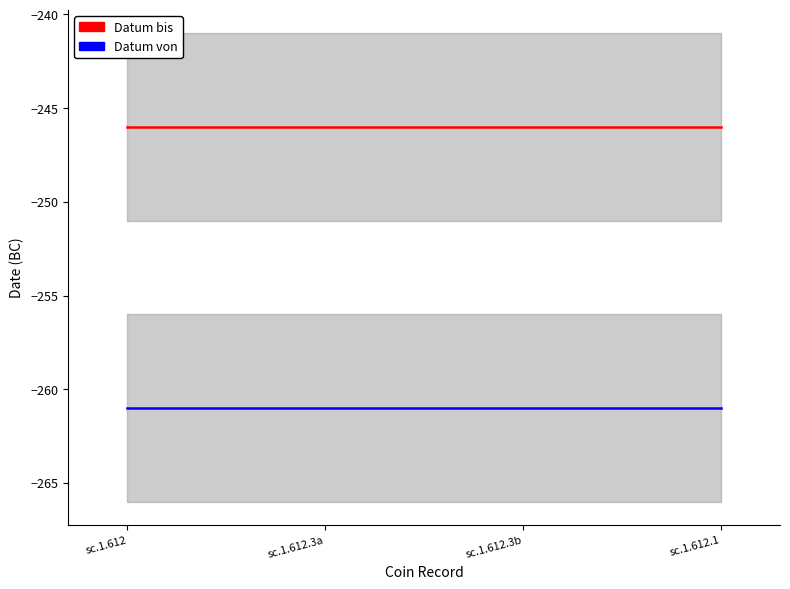

True or false: Datum von has a value of -261 at sc.1.612.3b.

True